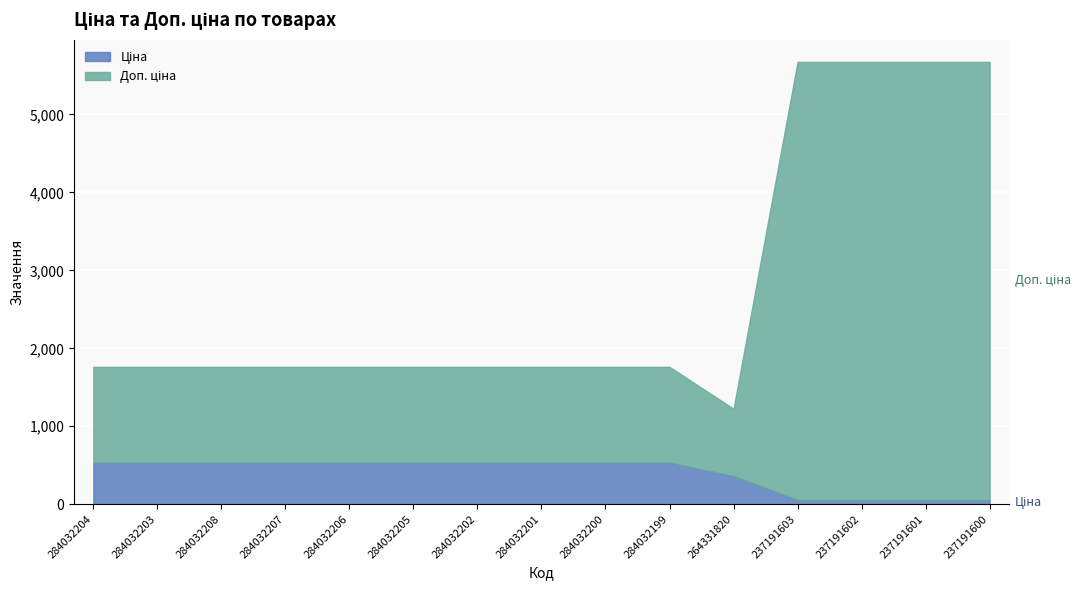

At which category is the sum across all series the highest?

237191603